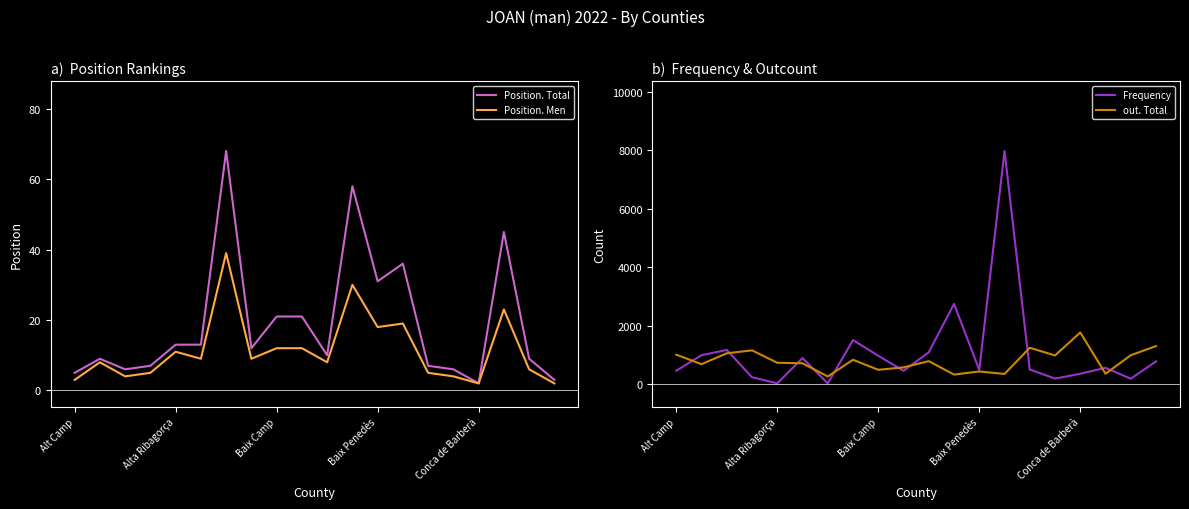

What is the minimum value shown in the chart?

2